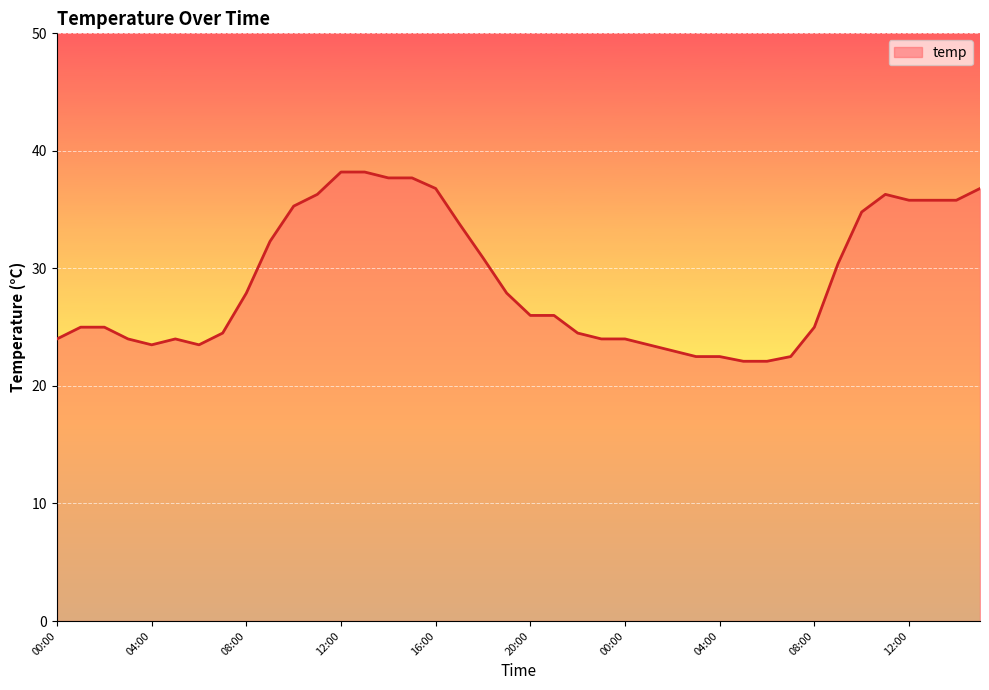

What is the greatest value displayed?

38.2